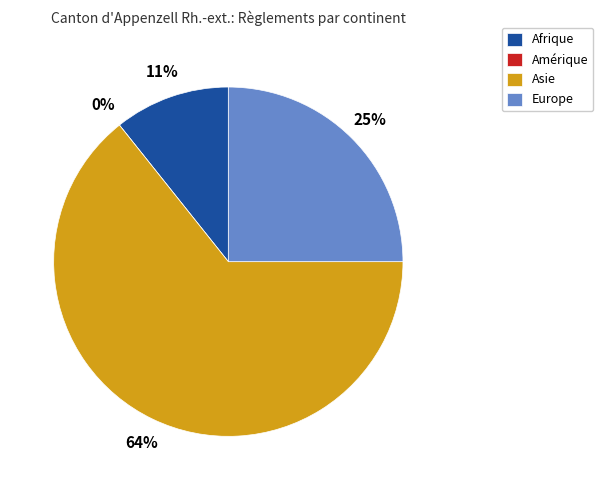

Count the number of slices in the pie.

4